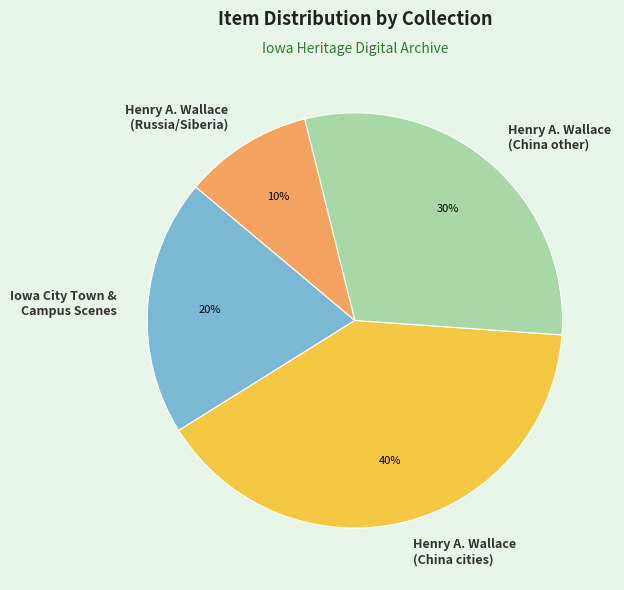

To the nearest percent, what is the combined percentage of Iowa City Town & Campus Scenes and Henry A. Wallace (China cities)?

60%